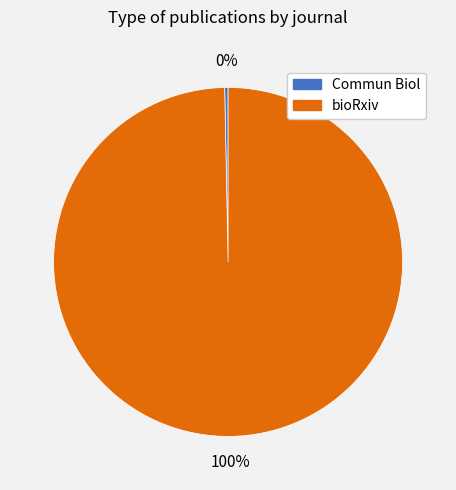

What is the largest slice in the pie chart?

bioRxiv